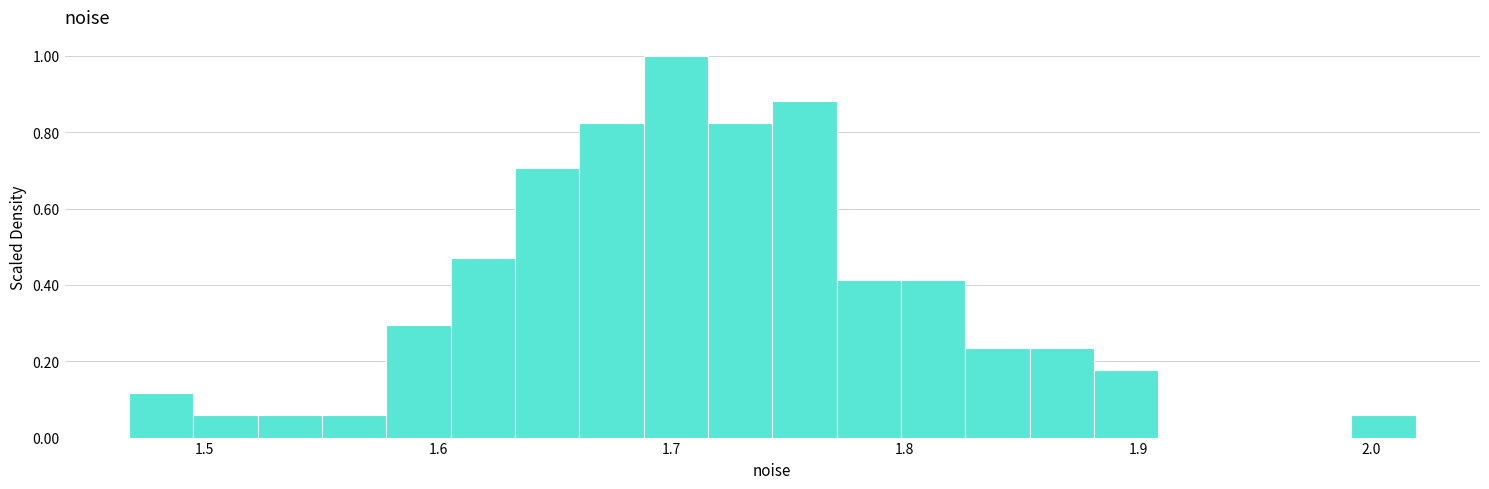

Read against the x-axis, roughly where is the centre of the tallest bar?

1.70